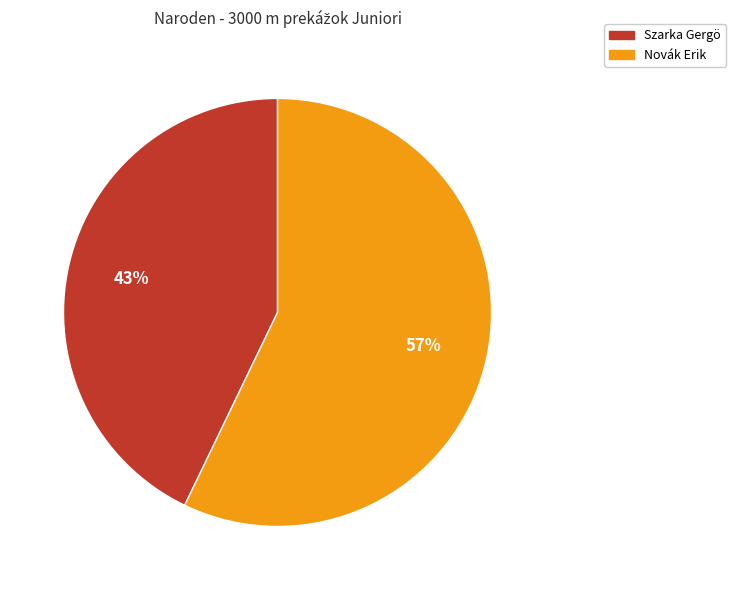

Does Szarka Gergö account for over 50% of the chart?

No